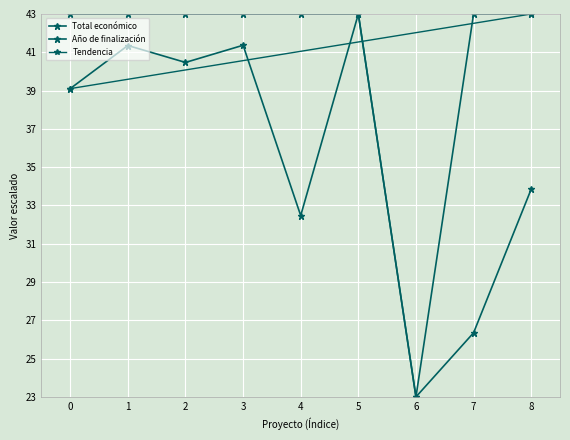

What is the value of the Total económico point at the 8th from the left?

26.3